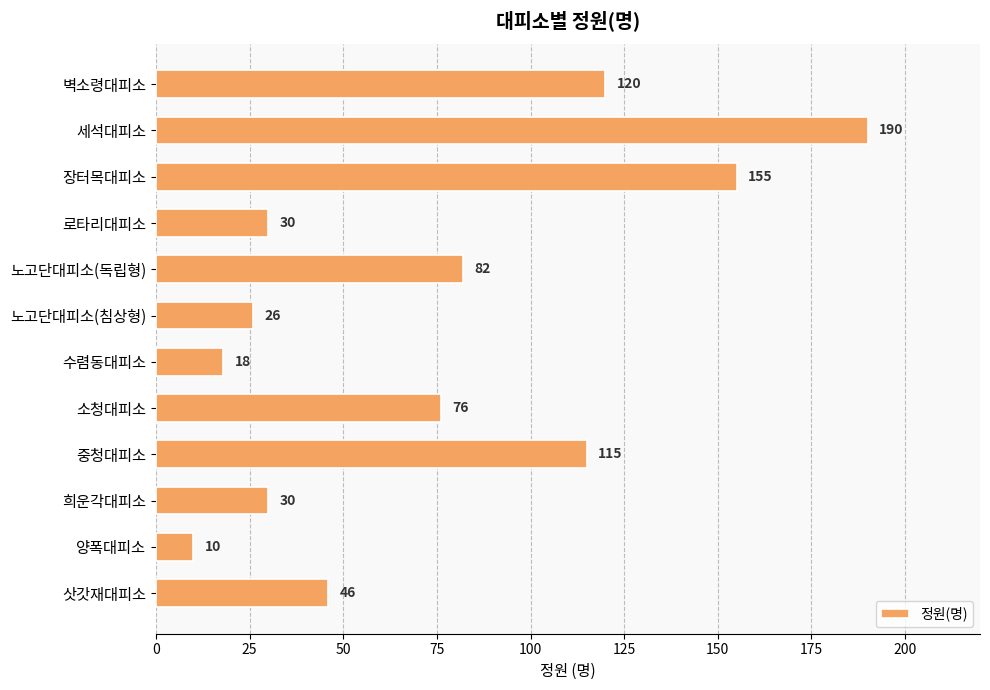

What is the average value?

75